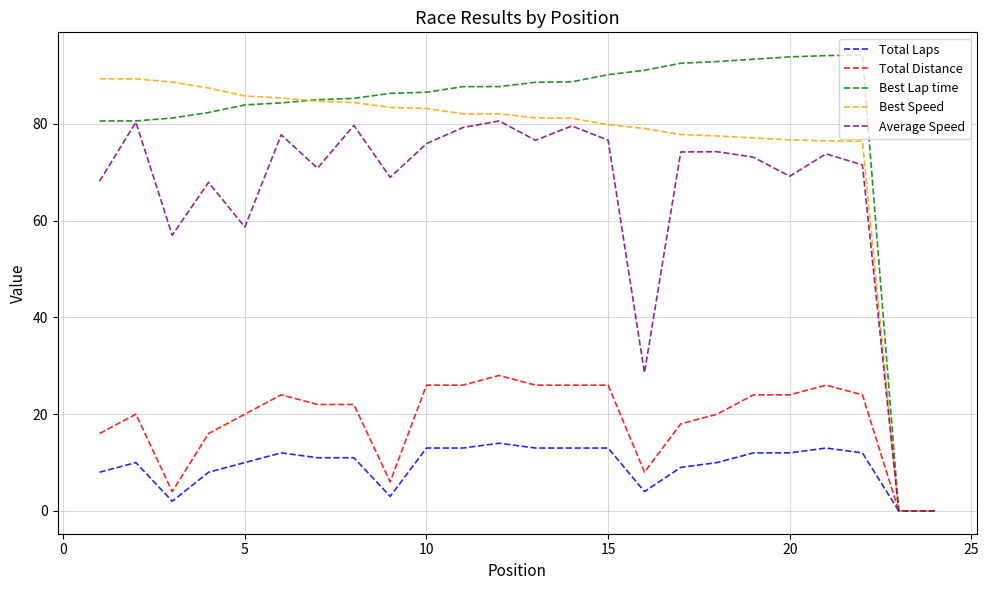

Rank the series by their maximum value, from lowest to highest.

Total Laps, Total Distance, Average Speed, Best Speed, Best Lap time